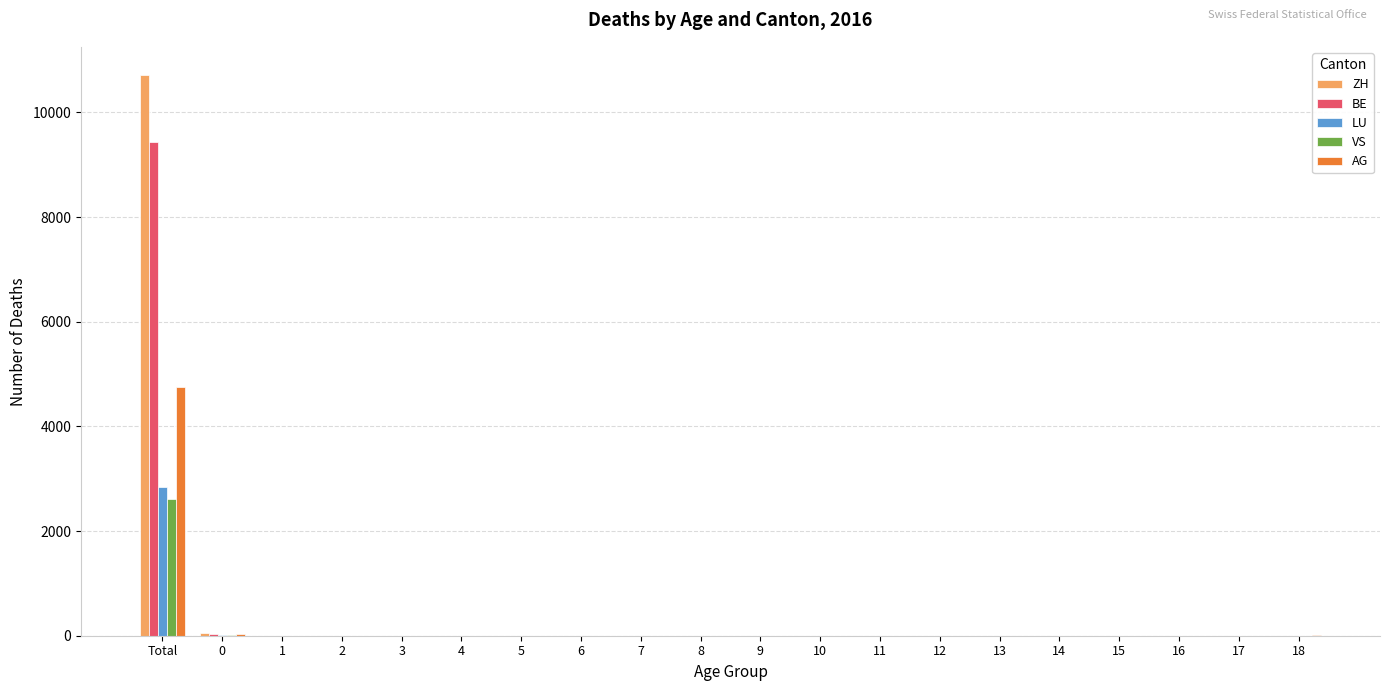

Is it true that ZH equals 4 at 1?

True